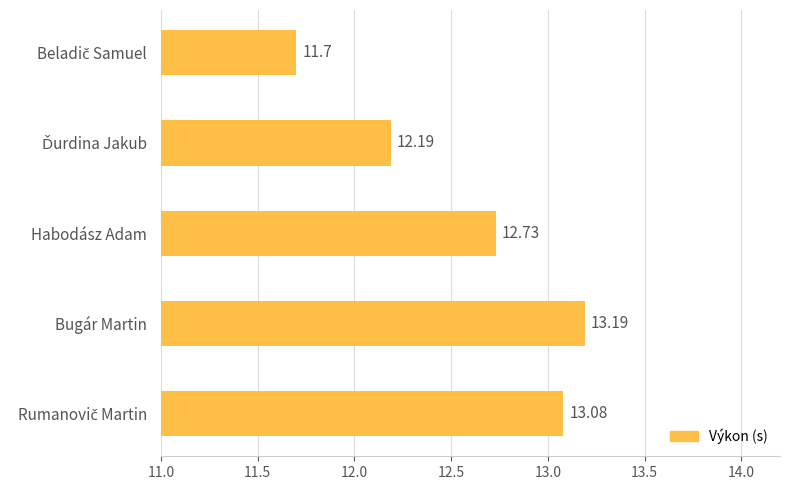

What is the label of the 3rd bar from the bottom?

Habodász Adam